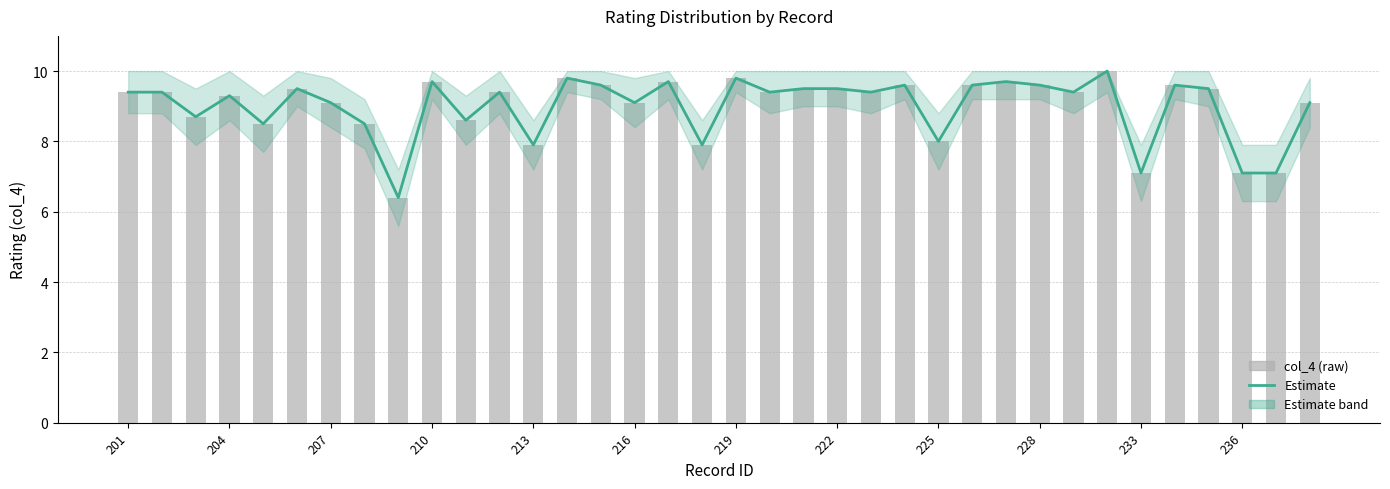

True or false: col_4 (raw) has a value of 6.1 at 216.

False